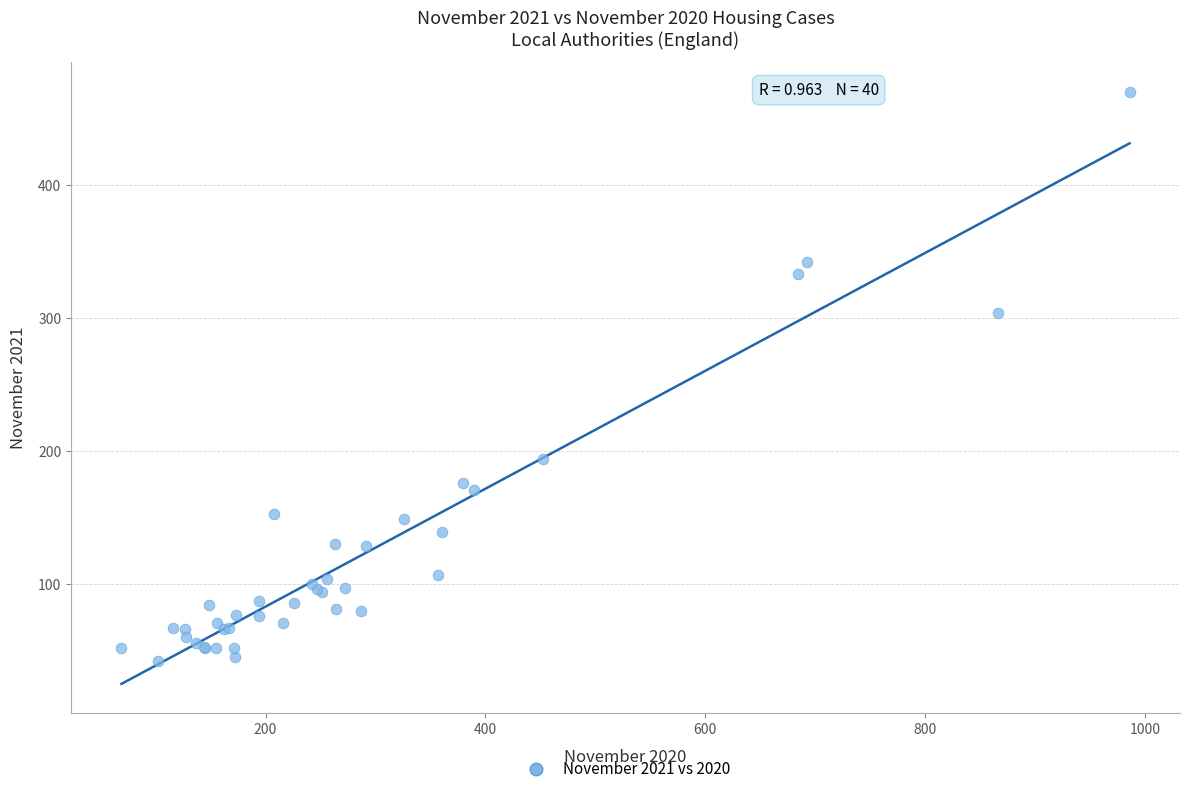

What Y value in the scatter plot is closest to 256?

304